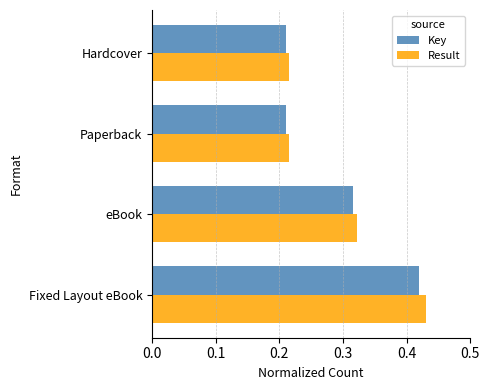

What is the sum of all Result values?

1.2